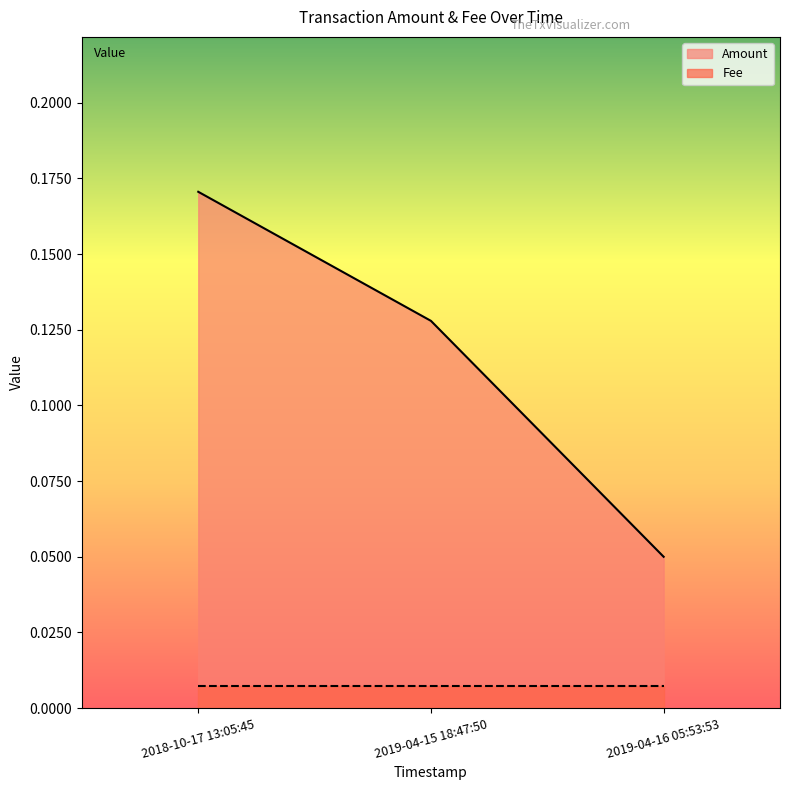

Rank the categories by value from highest to lowest.

2018-10-17 13:05:45, 2019-04-15 18:47:50, 2019-04-16 05:53:53